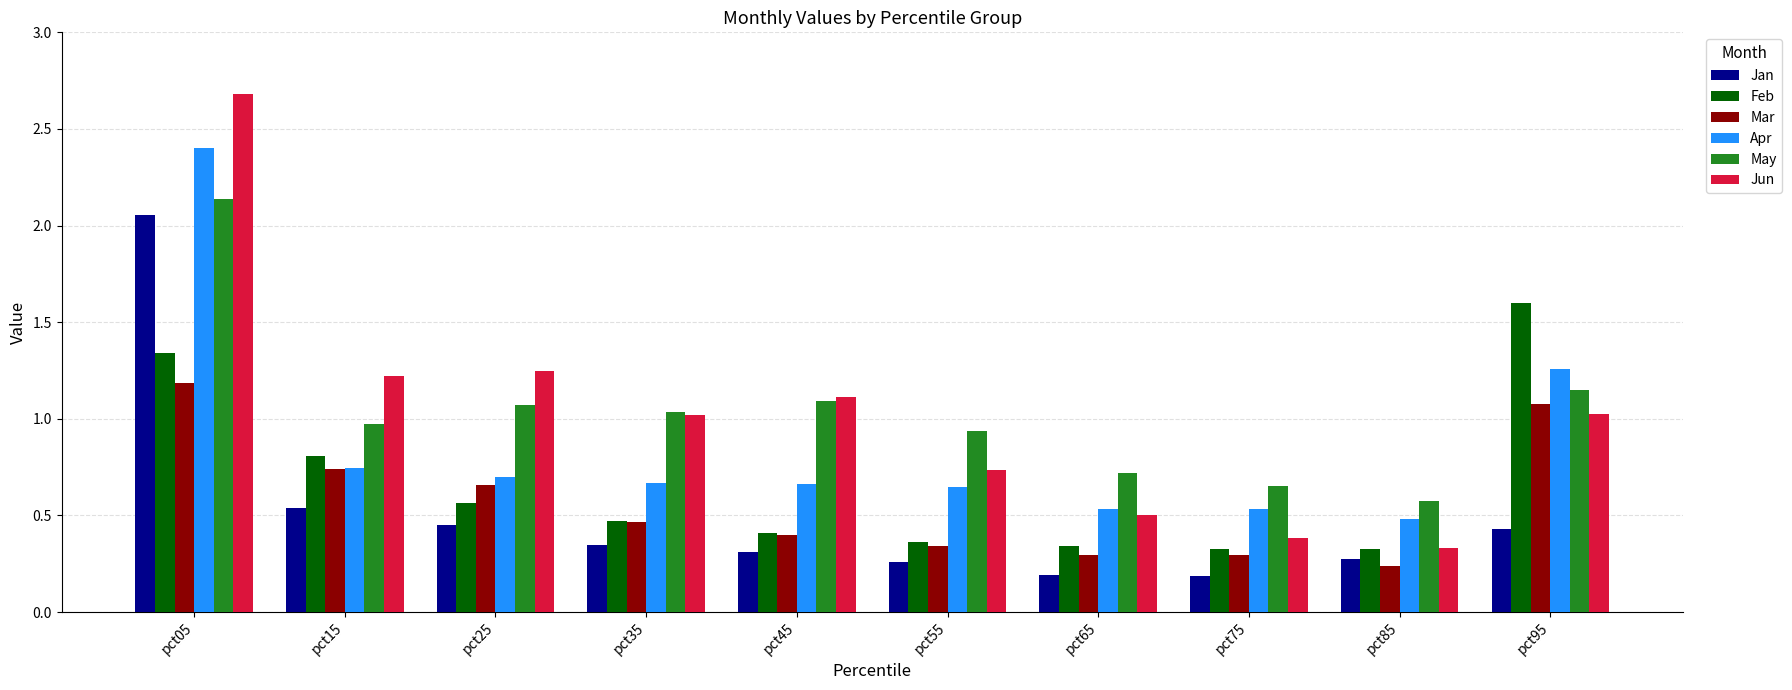

What is the sum of the Feb values at pct95 and pct45?

2.0